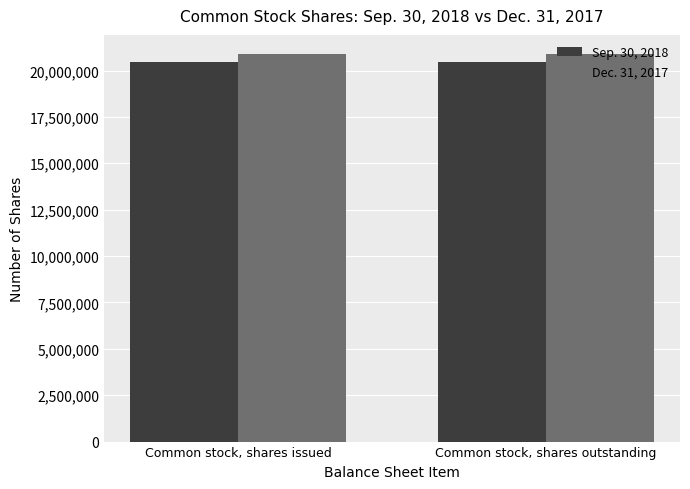

Reading left to right, list all the values displayed in this chart.

Sep. 30, 2018: Common stock, shares issued=20438409	Common stock, shares outstanding=20438409
Dec. 31, 2017: Common stock, shares issued=20876837	Common stock, shares outstanding=20876837